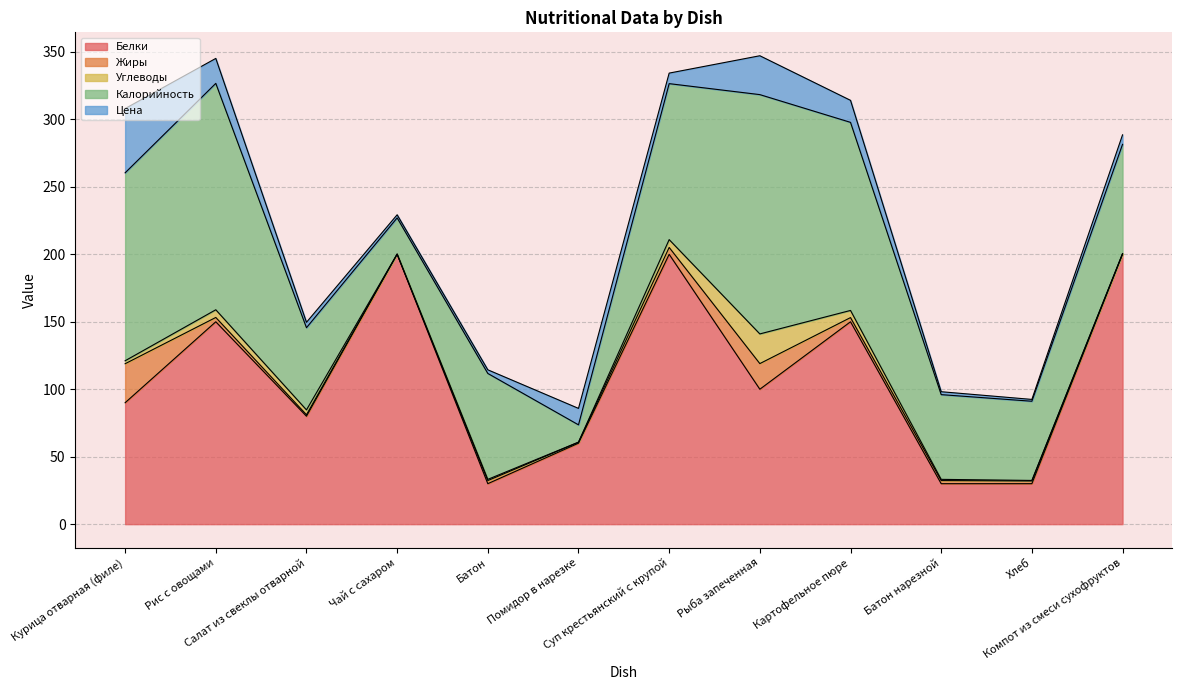

What is the average value of the Жиры series?

5.7